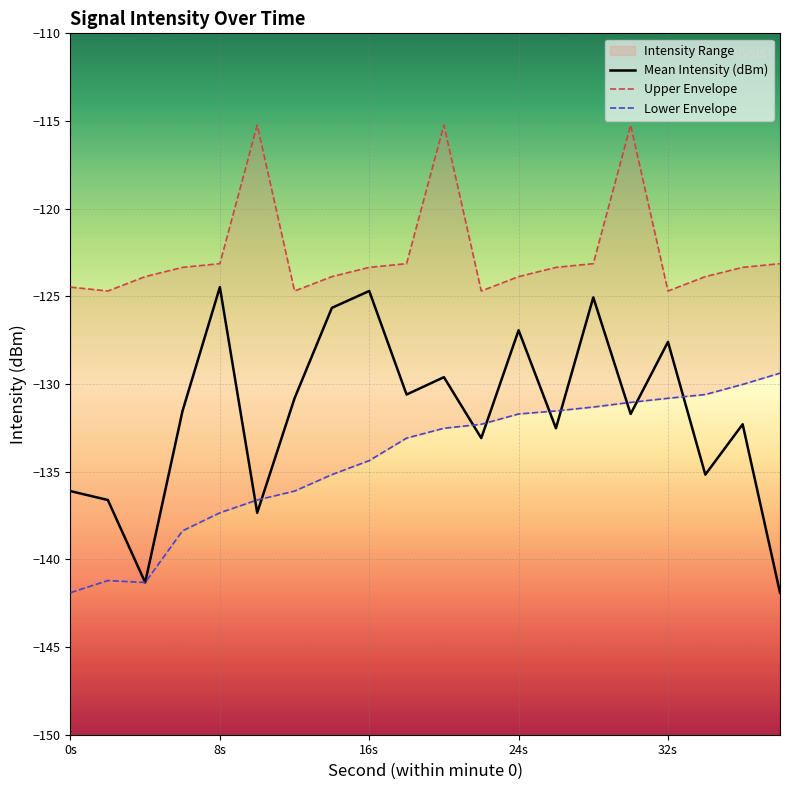

At how many categories does at least one series exceed -133?

20